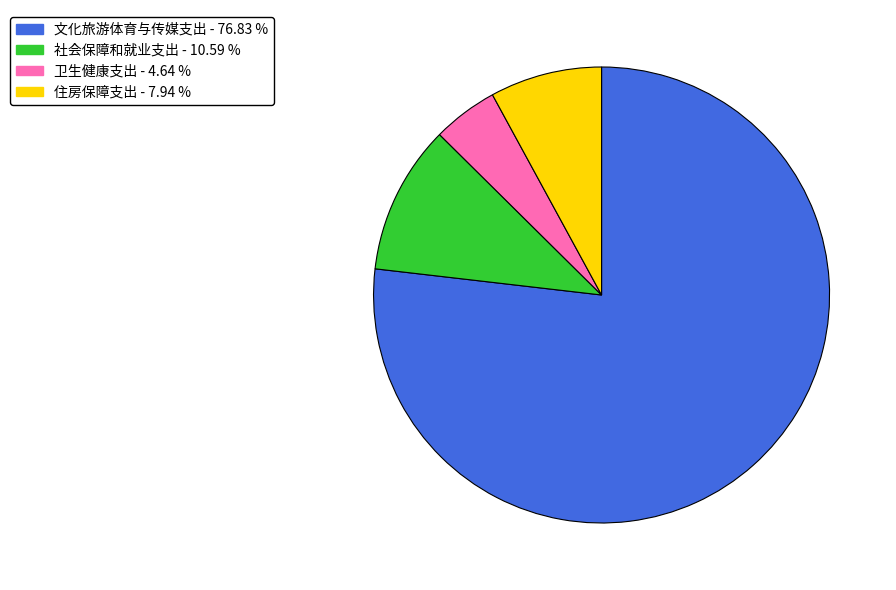

Does 社会保障和就业支出 - 10.59 % account for over 50% of the chart?

No